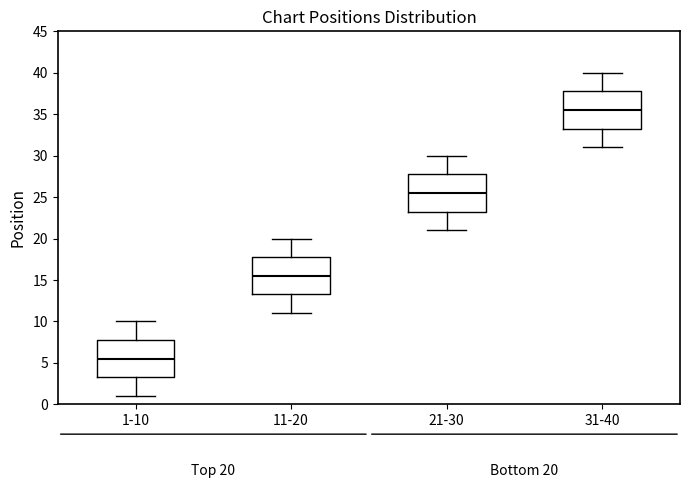

Which box's median line is the lowest?

1-10